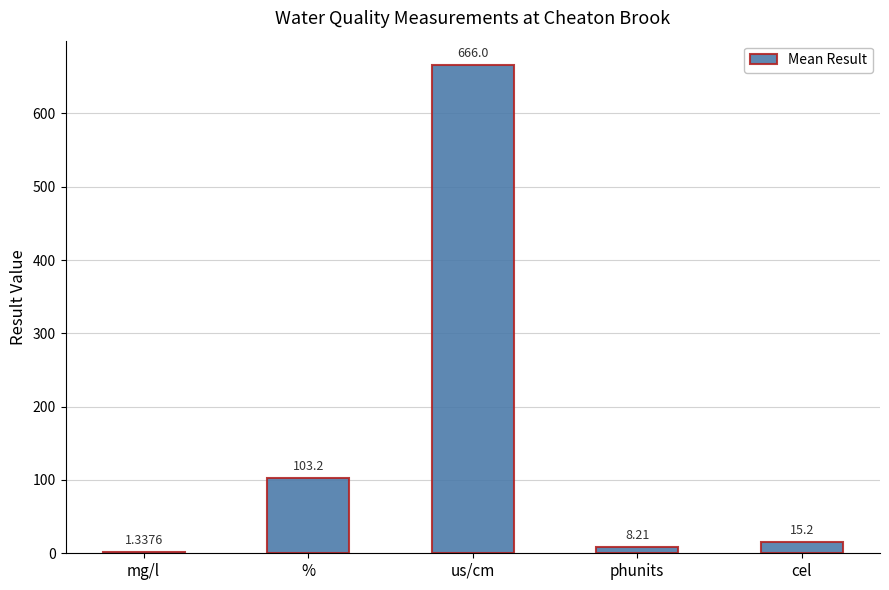

At which category does the chart reach its peak across all series?

us/cm